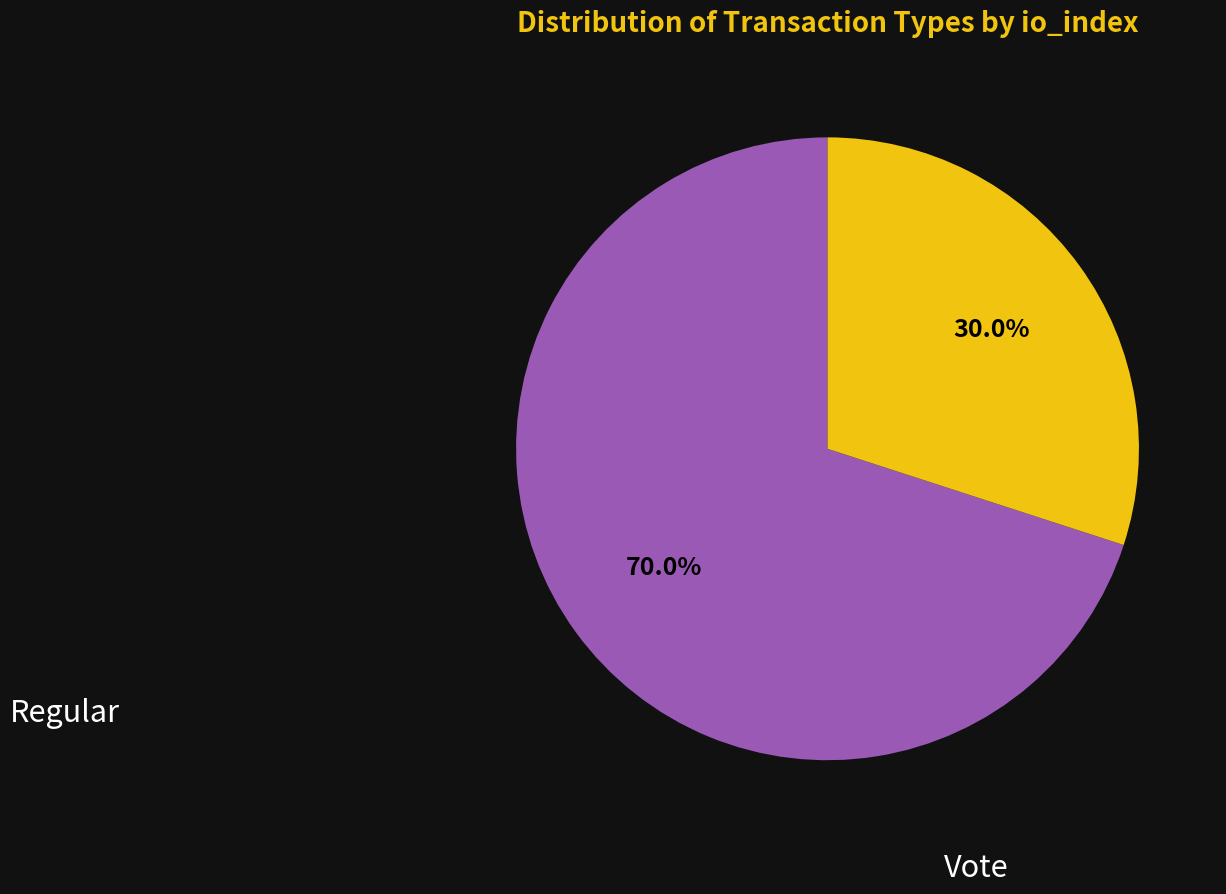

Is there a majority slice in this chart?

Yes